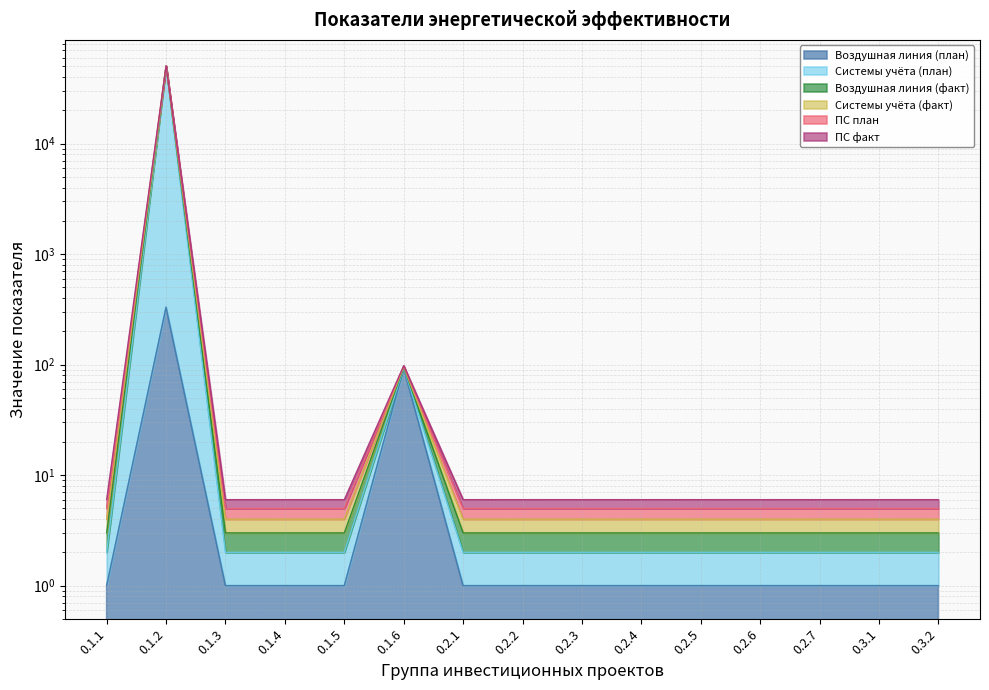

How many data points does each series have?

15